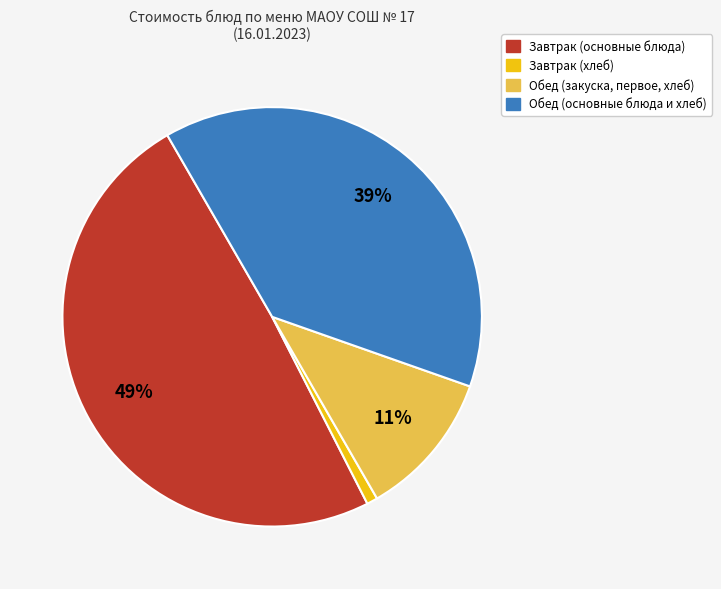

To the nearest percent, what percentage of the pie is Обед (основные блюда и хлеб)?

39%